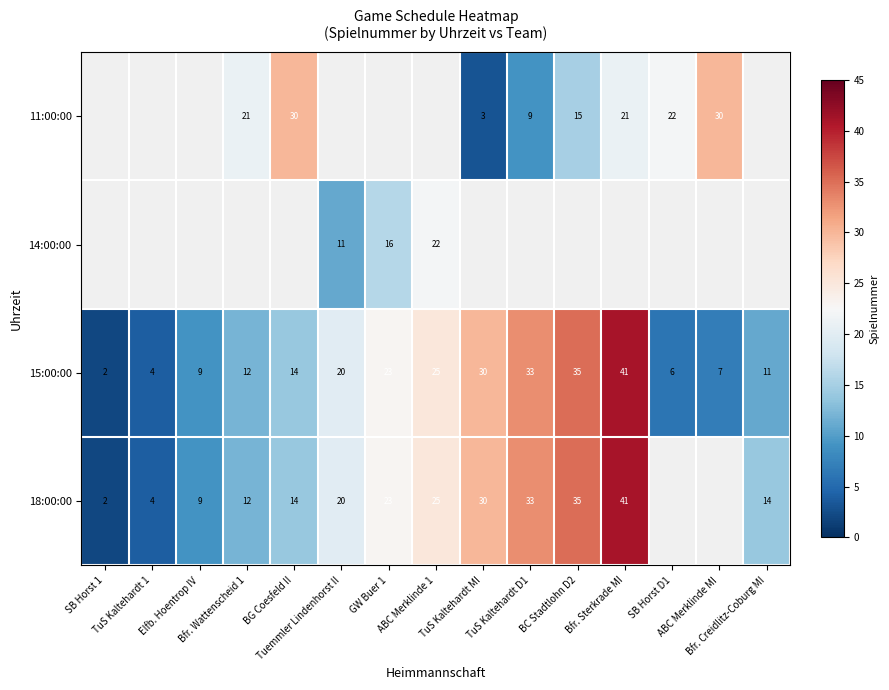

What is the difference between the maximum and minimum values in the 15:00:00 series?

39